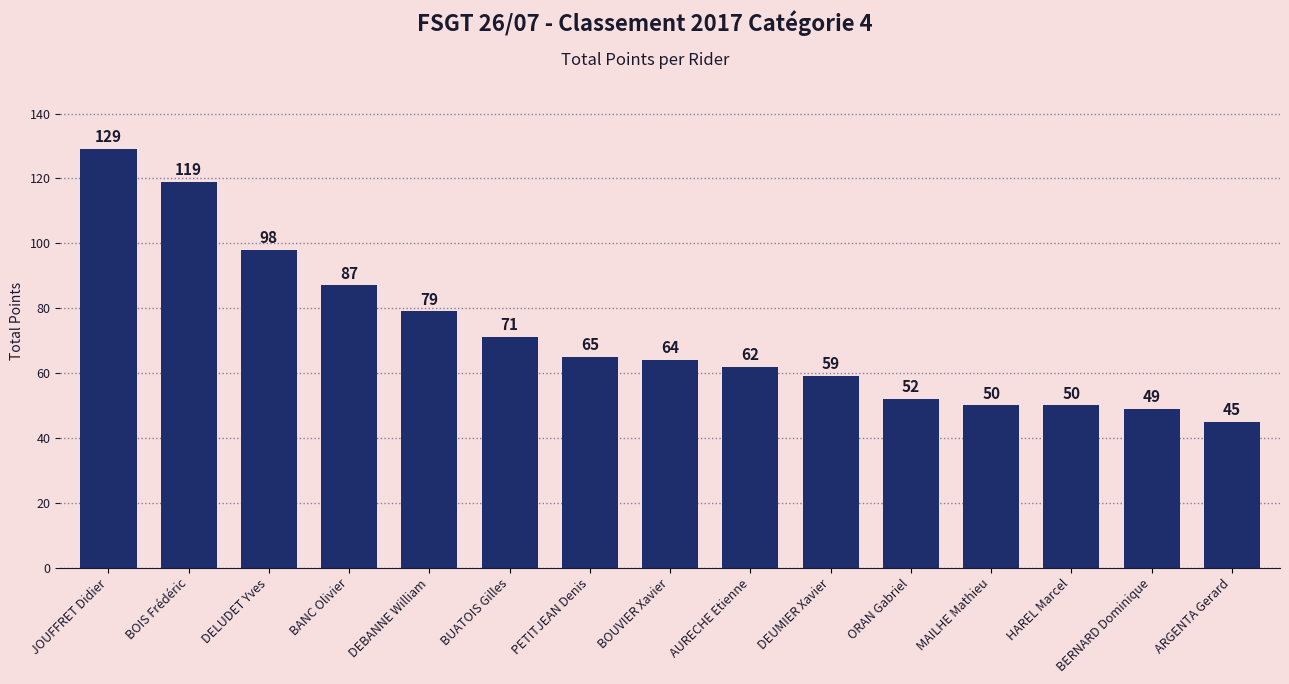

What is the difference between the second highest and second lowest values?

70